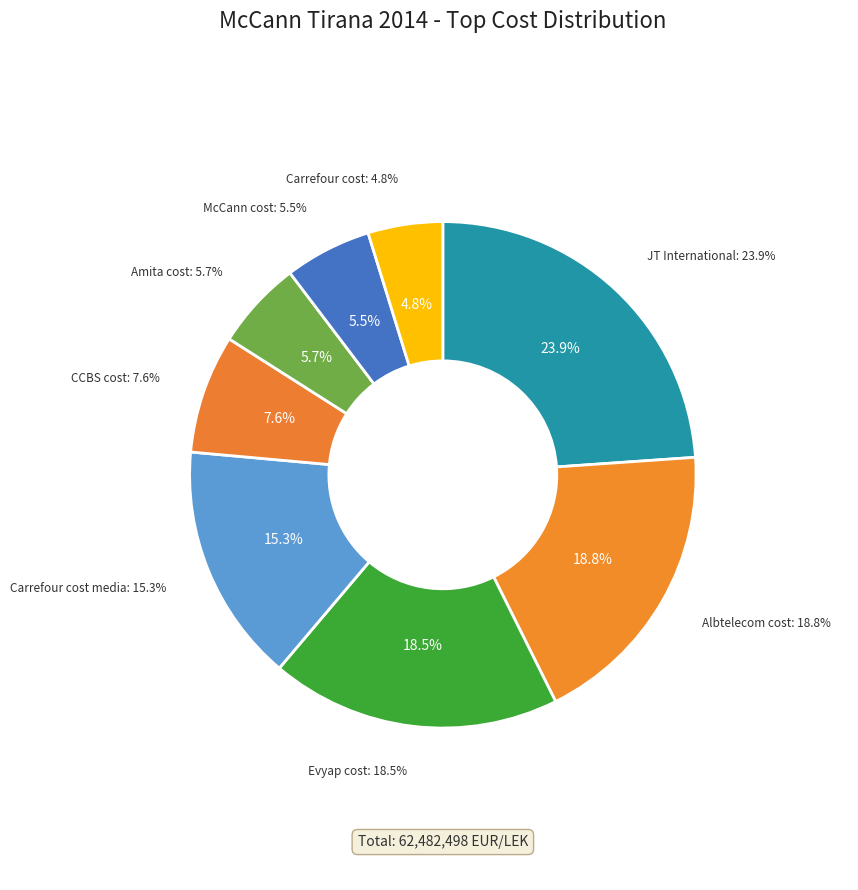

Does McCann cost represent more than half of the total?

No